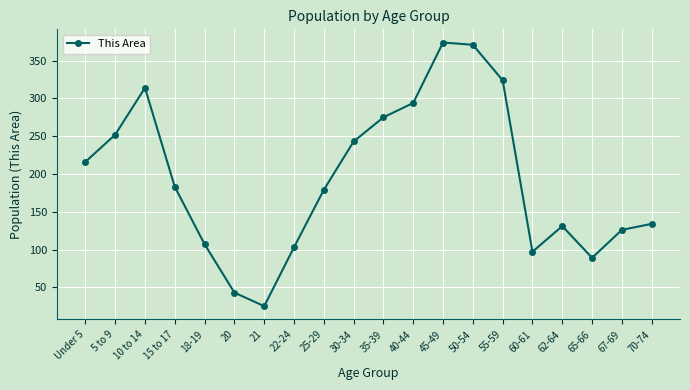

How many distinct data groups are displayed?

1